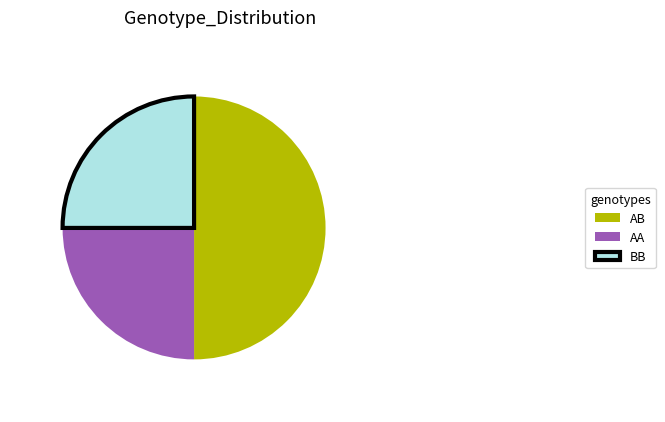

How many segments does this pie chart have?

3